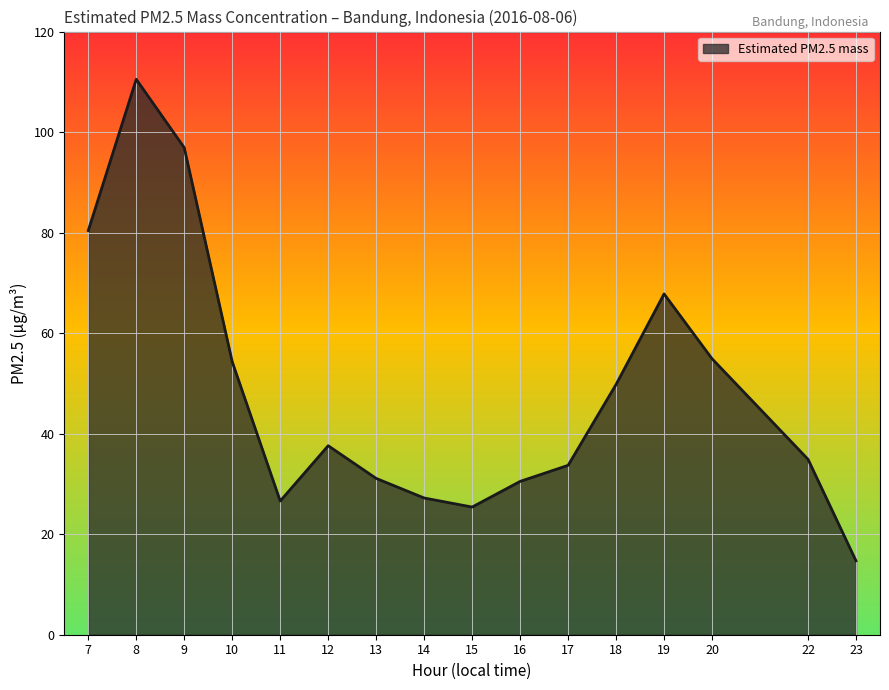

Approximately how many times larger is the value at 13 compared to 19?

0.5